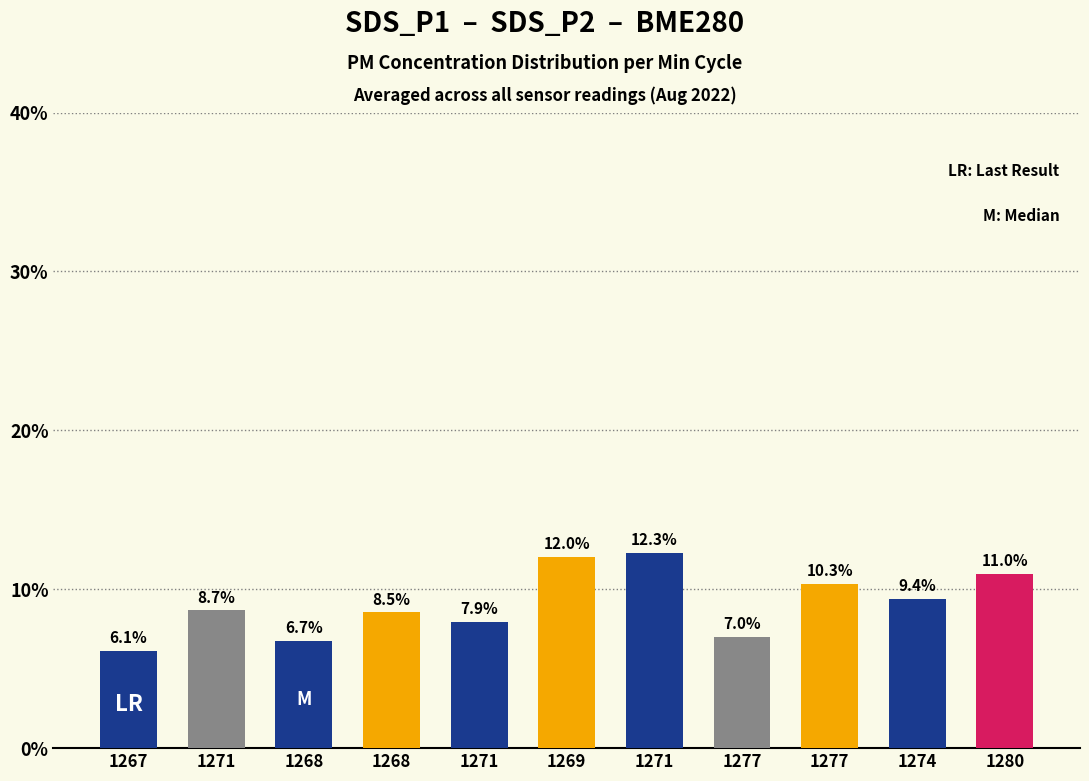

How many bars are there in total?

11